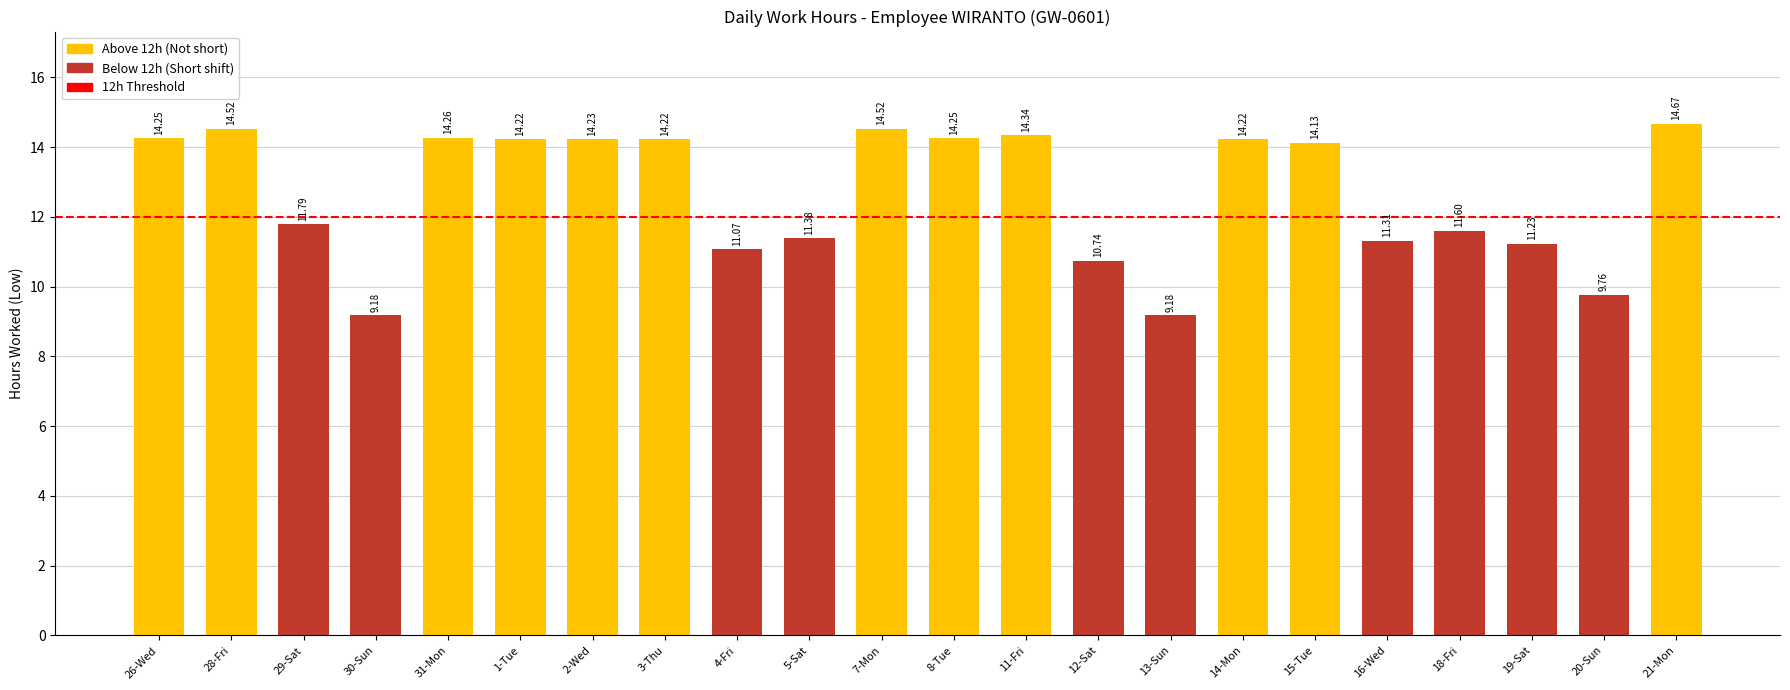

True or false: the data shows 5.0 at 3-Thu.

False